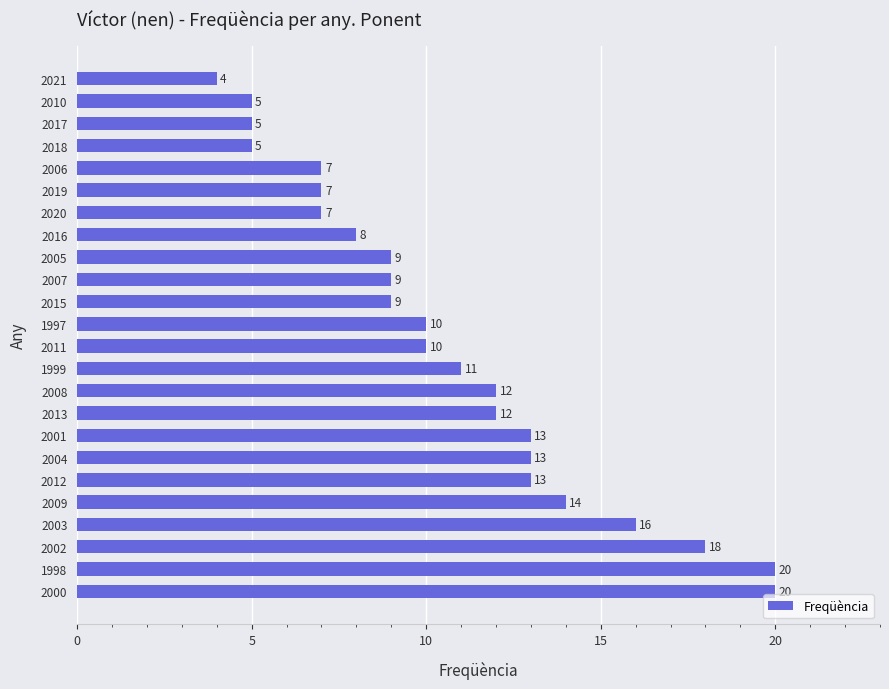

What is the difference between the maximum and minimum values?

16